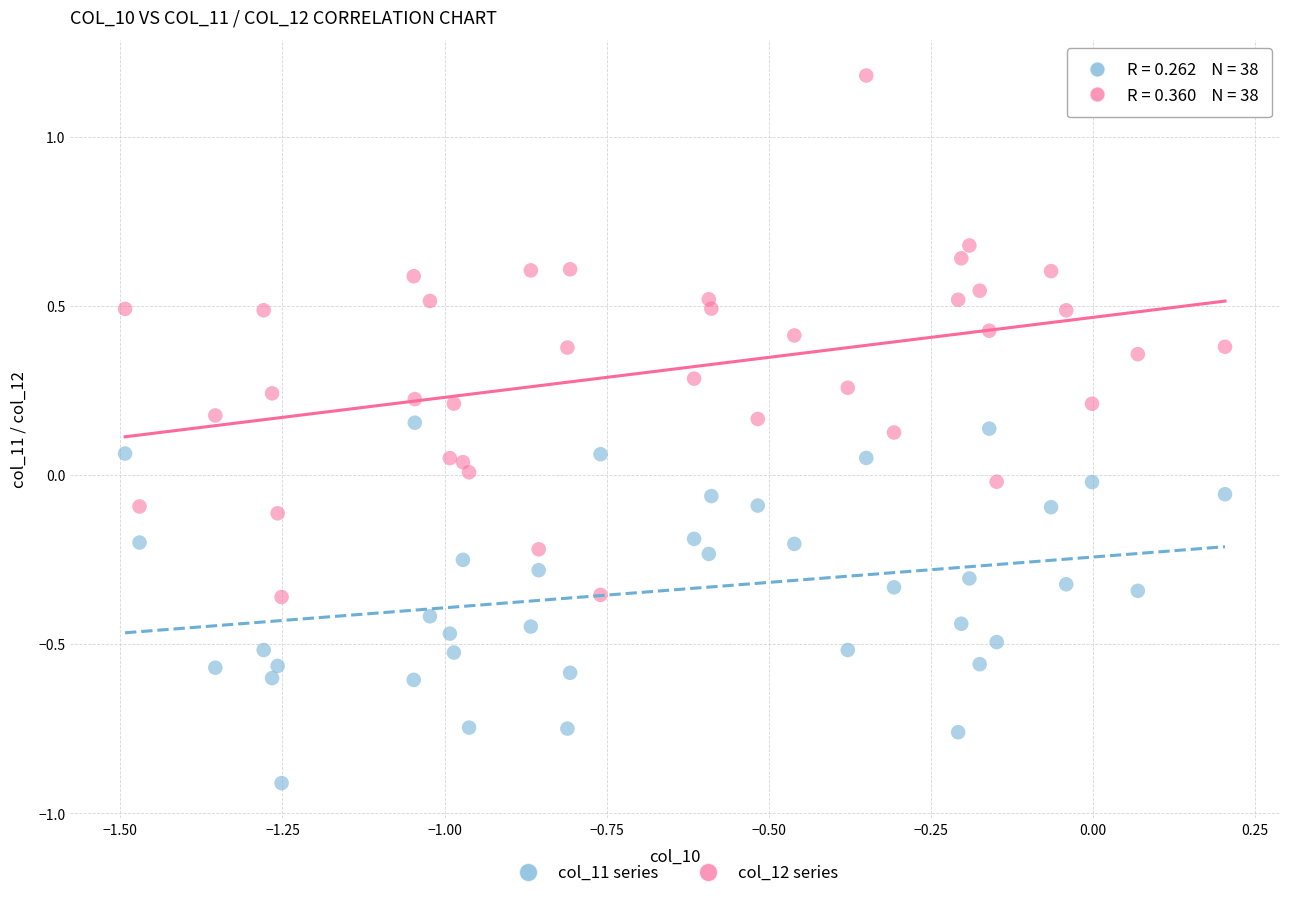

Which series reaches the maximum Y coordinate?

col_12 series